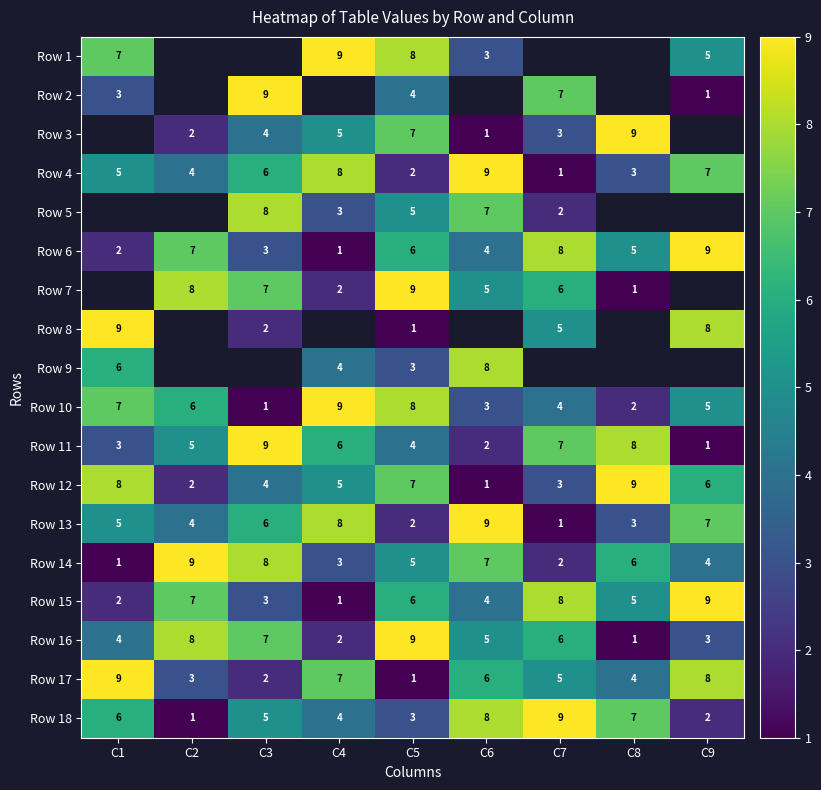

At which label does Row 16 reach its minimum?

C8